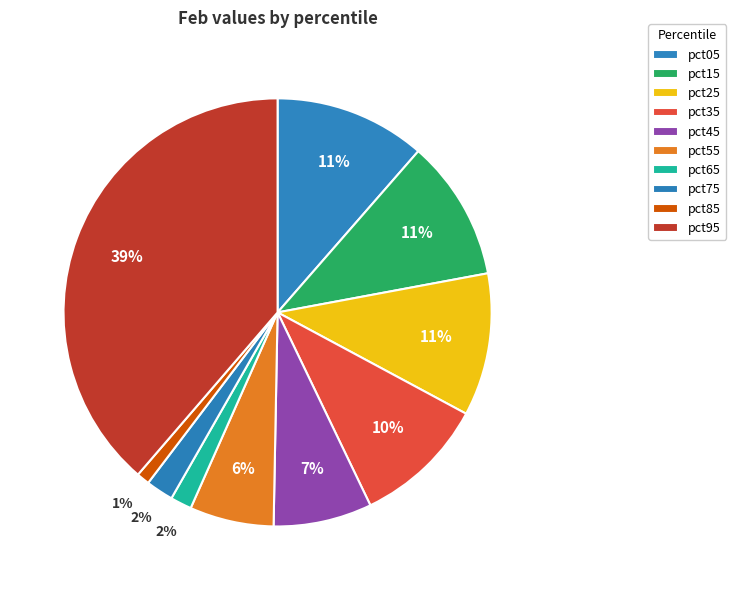

The pct25 slice represents 11% of the pie. True or false?

True